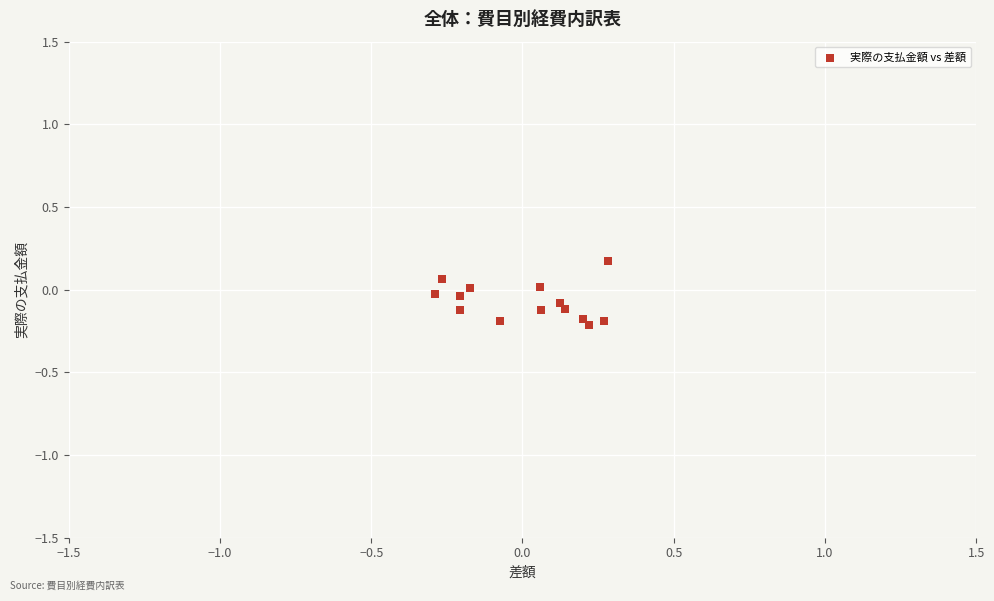

What is the range of X values (max minus min)?

0.6